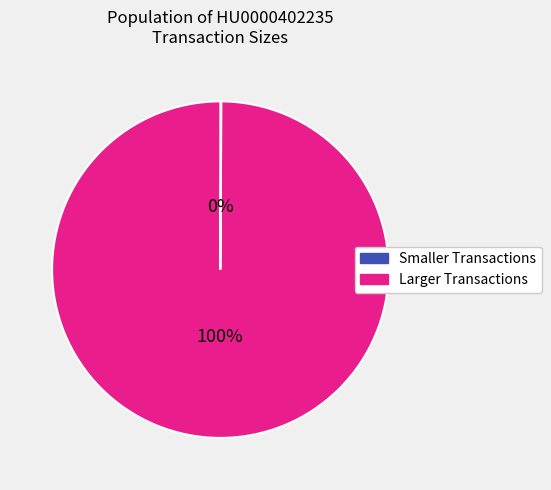

The Larger Transactions slice represents 100% of the pie. True or false?

True